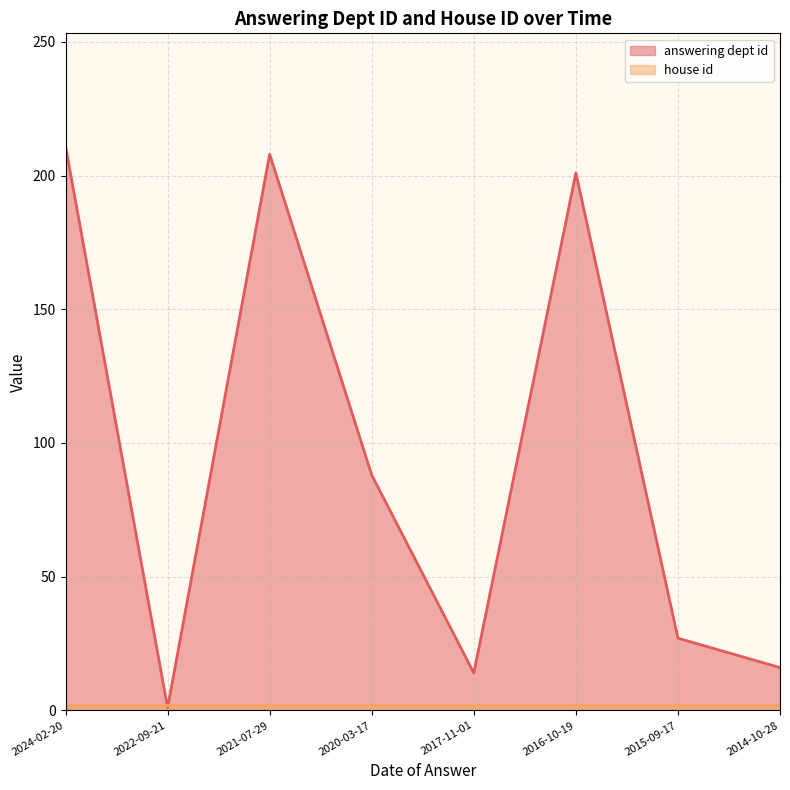

Reading right to left, transcribe all the data shown in this chart.

2014-10-28=16	2015-09-17=27	2016-10-19=201	2017-11-01=14	2020-03-17=88	2021-07-29=208	2022-09-21=1	2024-02-20=211